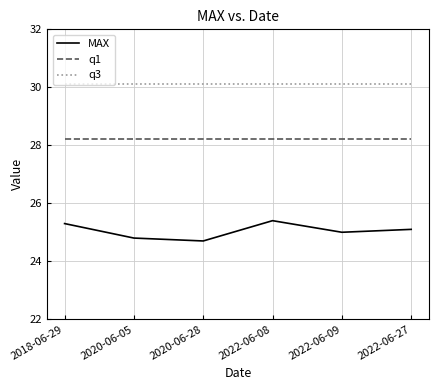

What position from the right is 2018-06-29?

6